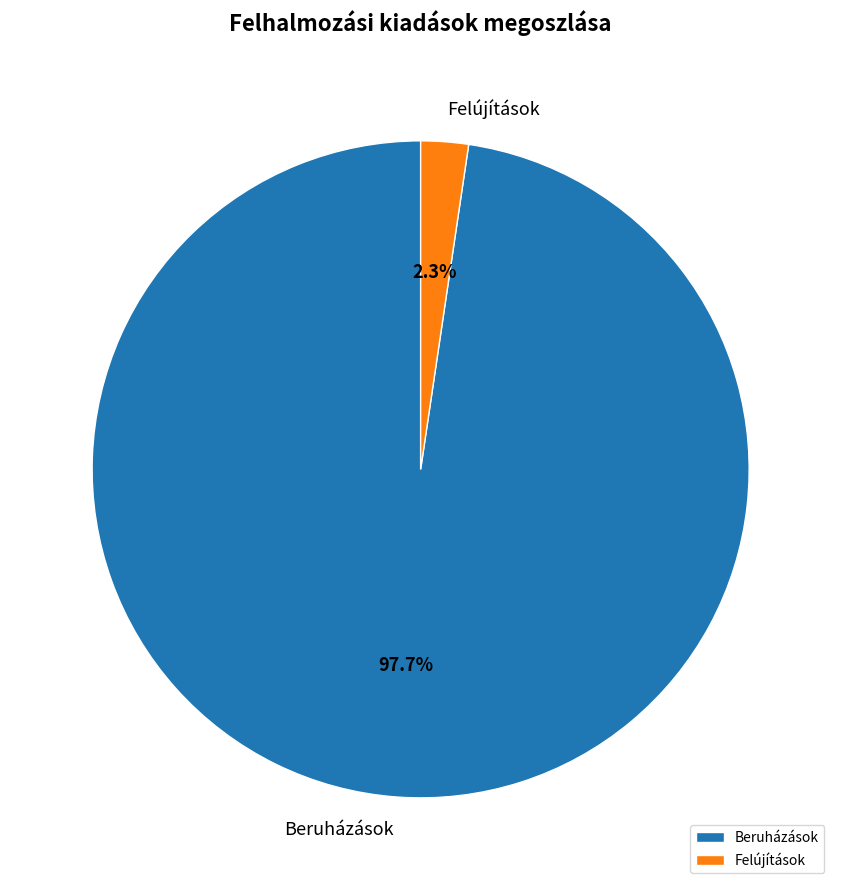

Which category has the biggest portion of the pie?

Beruházások